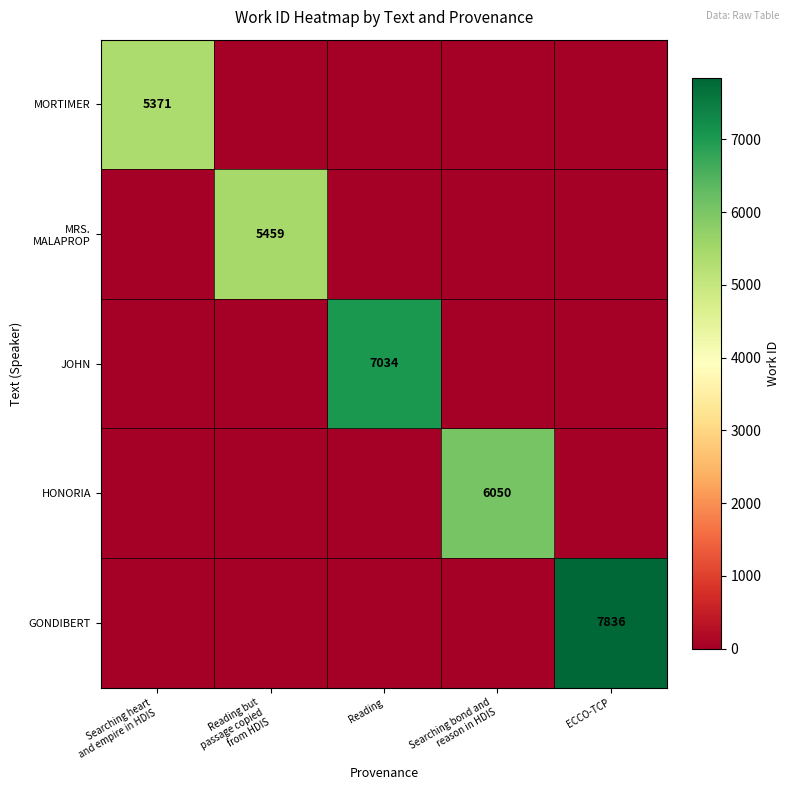

Which has a higher value, Reading but
passage copied
from HDIS or Searching heart
and empire in HDIS?

Searching heart
and empire in HDIS